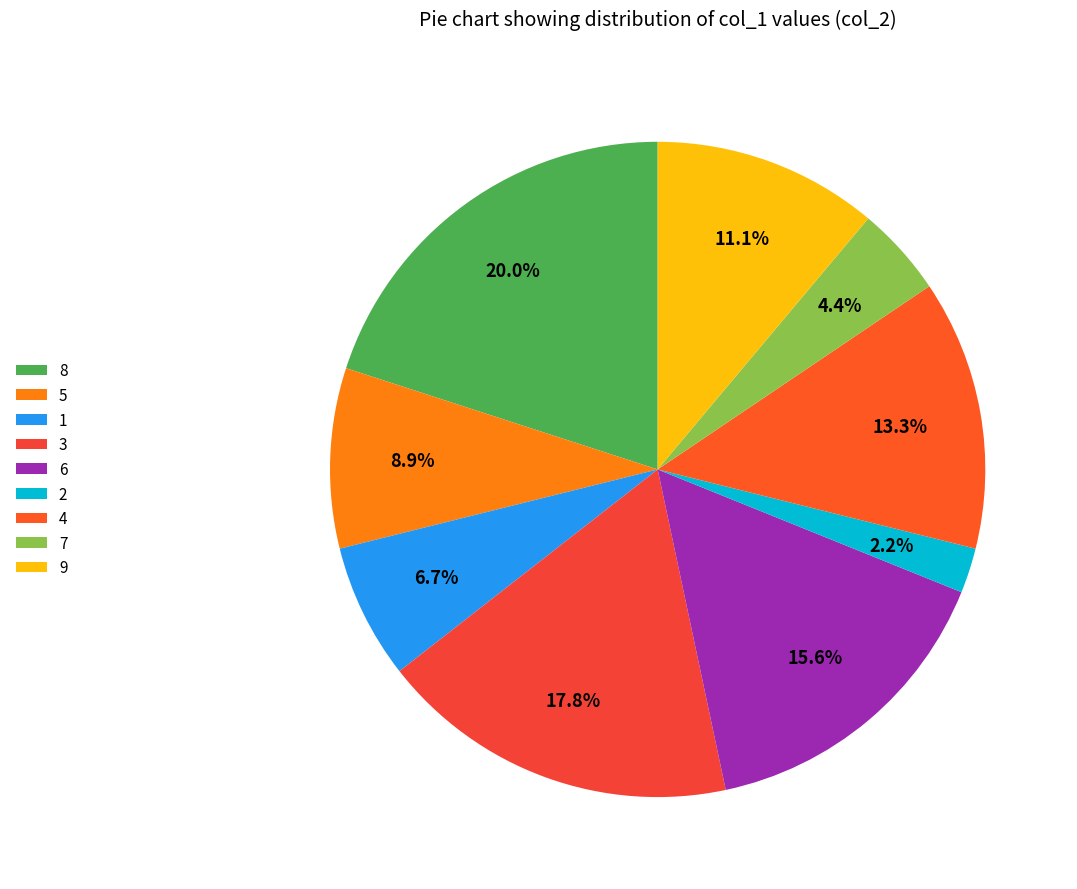

To the nearest percent, what is the difference between the largest and smallest slice percentages?

18%